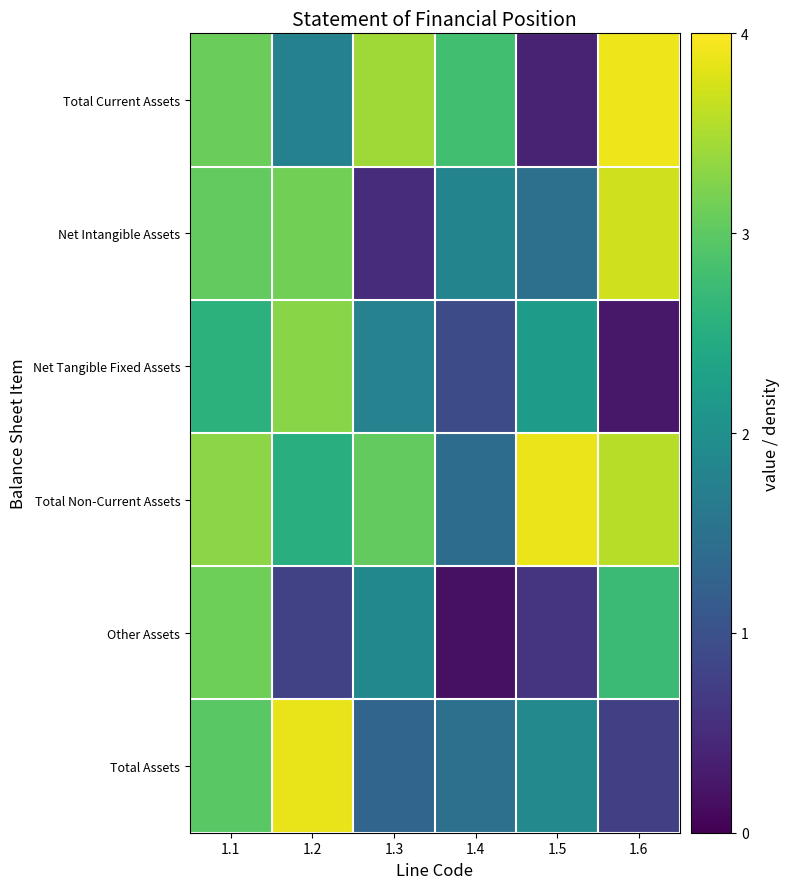

What is the spread (max minus min) of values at 1.4?

2.6